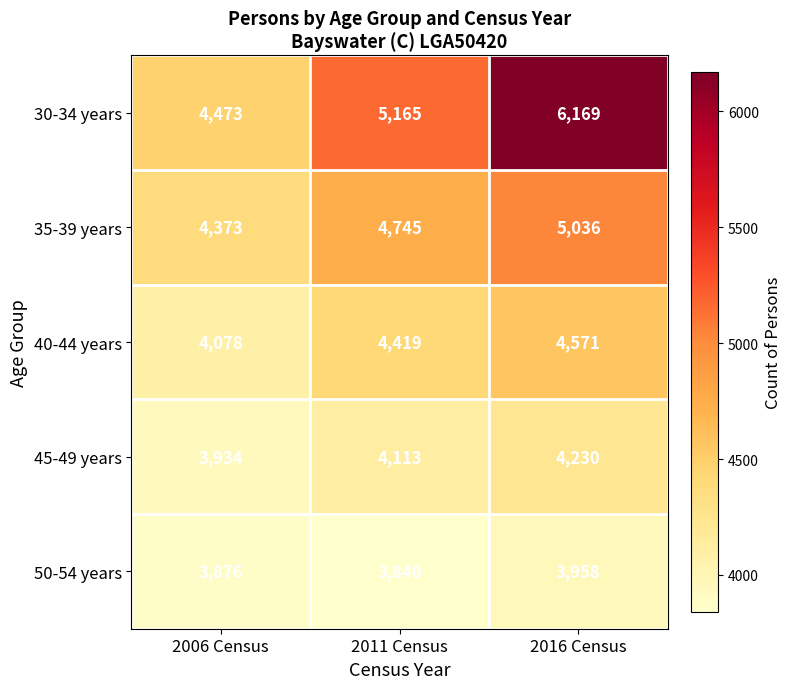

What is the total value across all series at 2006 Census?

20734